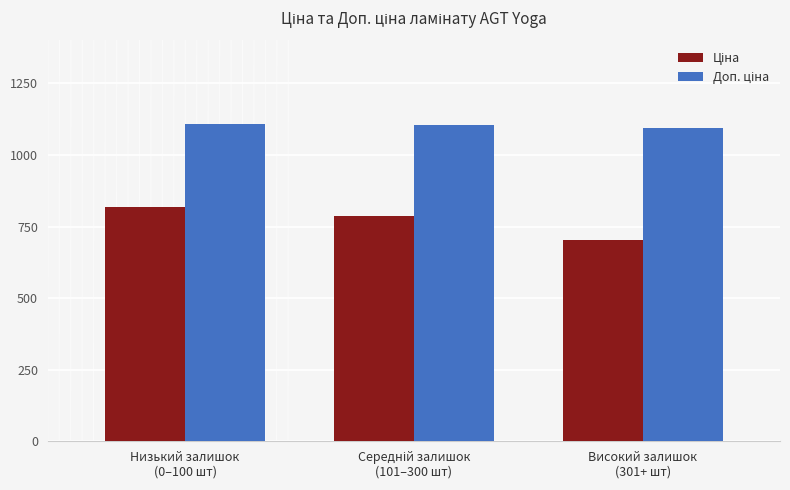

At how many categories does at least one series exceed 1042?

3